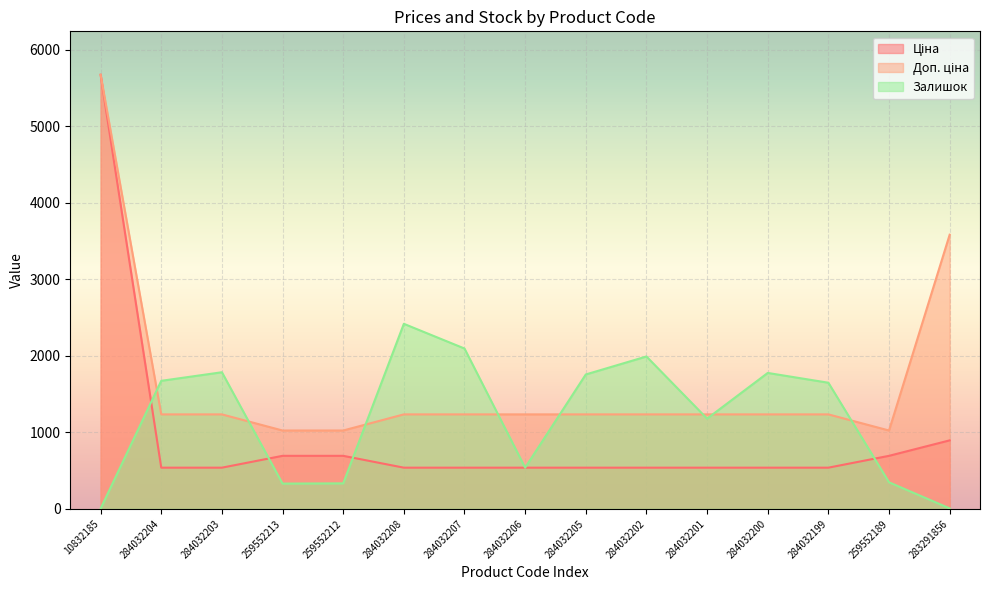

Does the chart display data point markers on the line(s)?

No